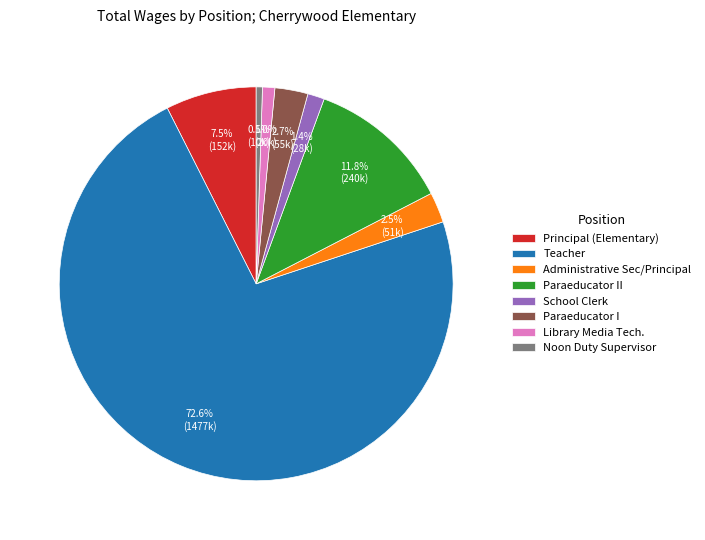

What is the majority slice?

Teacher